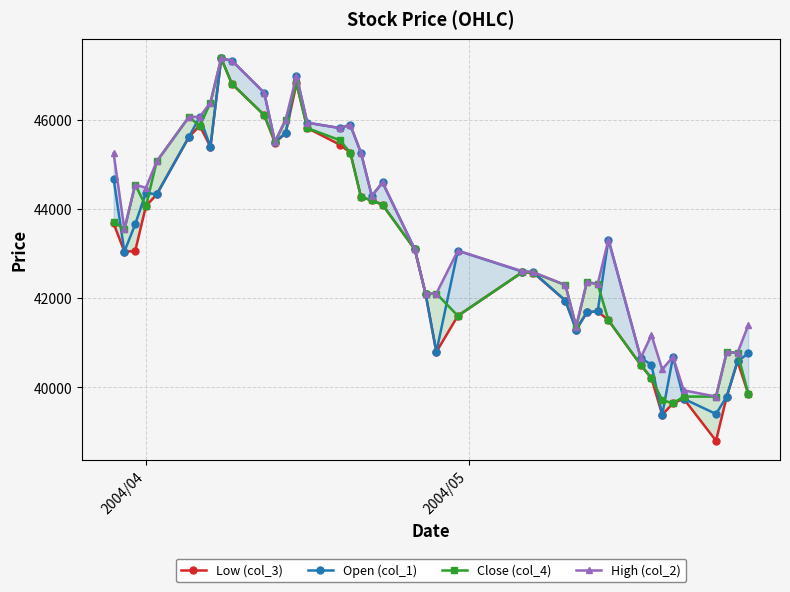

What is the value of the Open (col_1) point at the 14th from the left?

46980